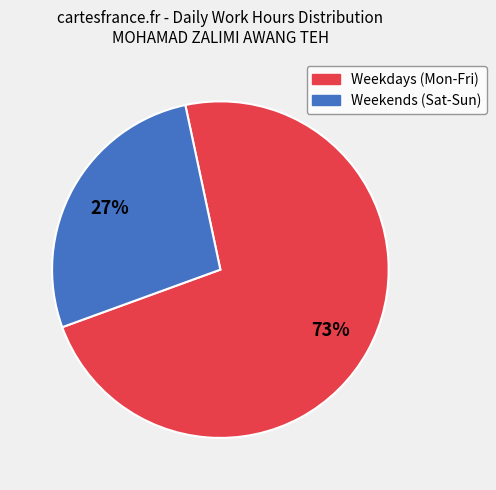

To the nearest percent, what is the difference between the largest and smallest slice percentages?

46%